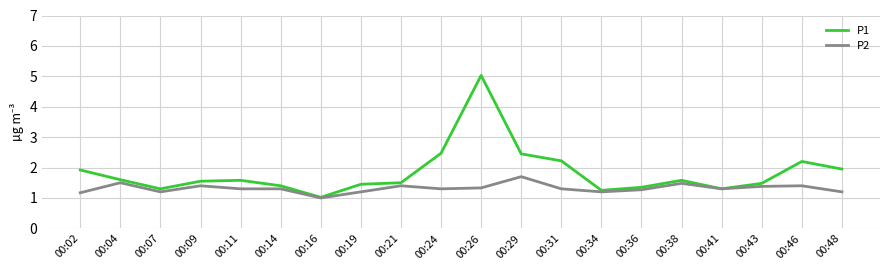

At which category is the sum across all series the highest?

00:26